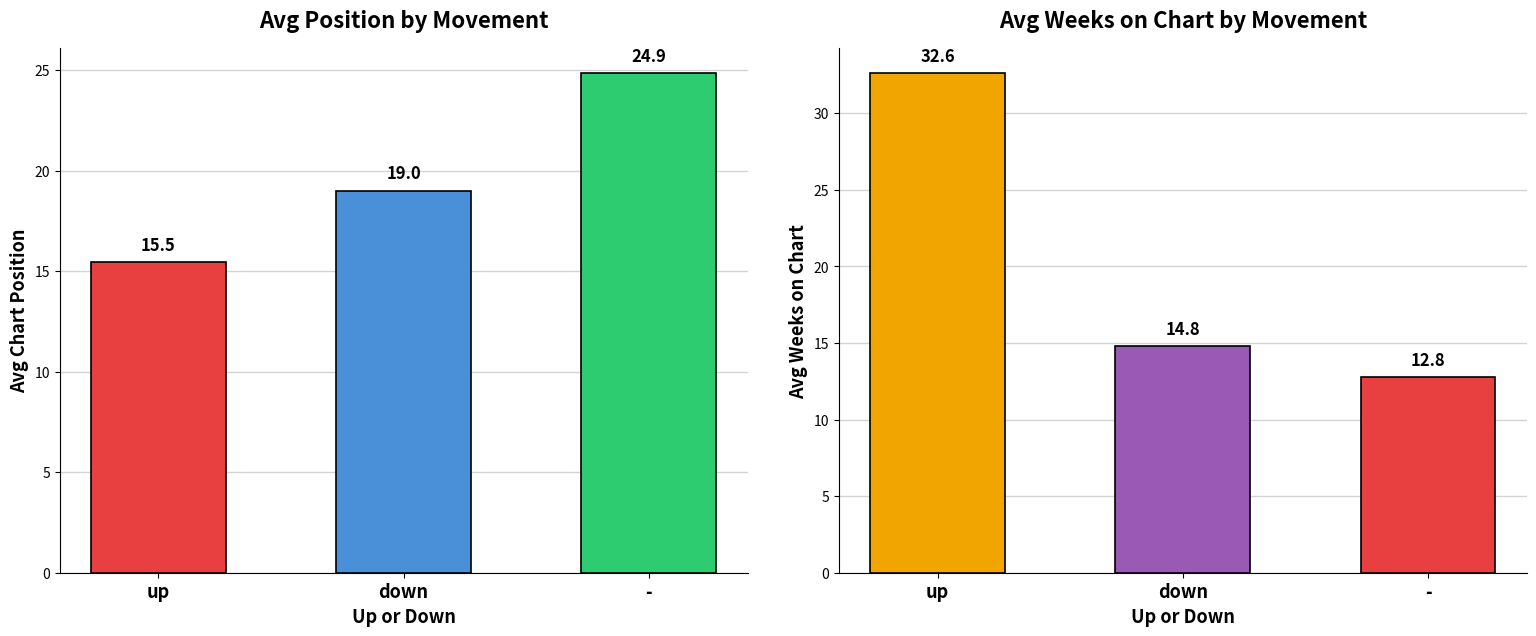

What is the approximate value of Avg Weeks on Chart at -?

12.8